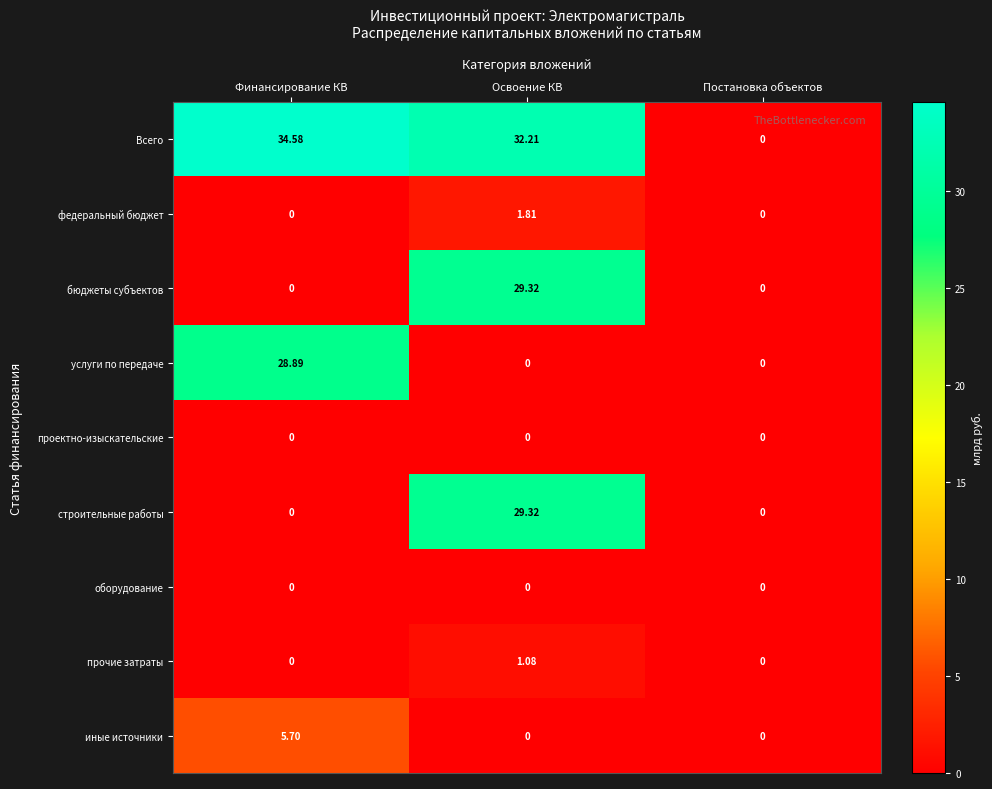

Which category has the highest value across all series?

Финансирование КВ